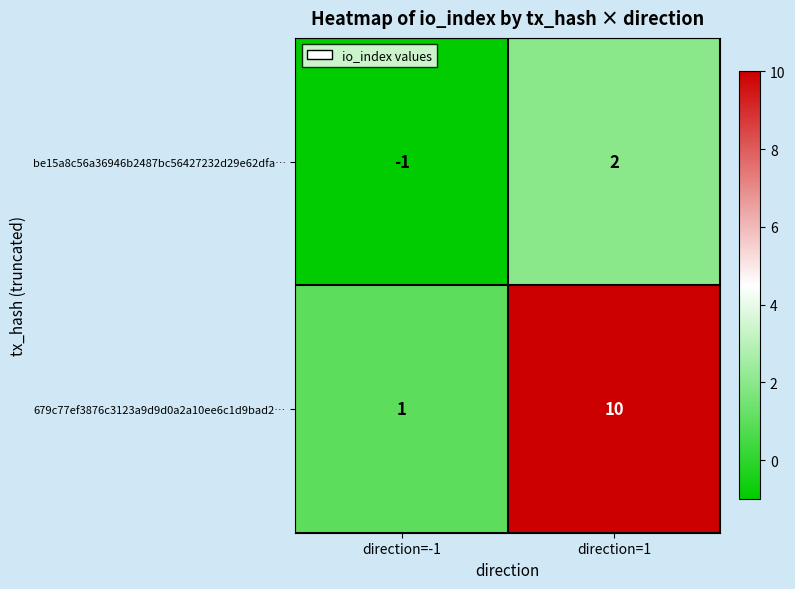

The value of 679c77ef3876c3123a9d9d0a2a10ee6c1d9bad2… at direction=-1 is 0. True or false?

False